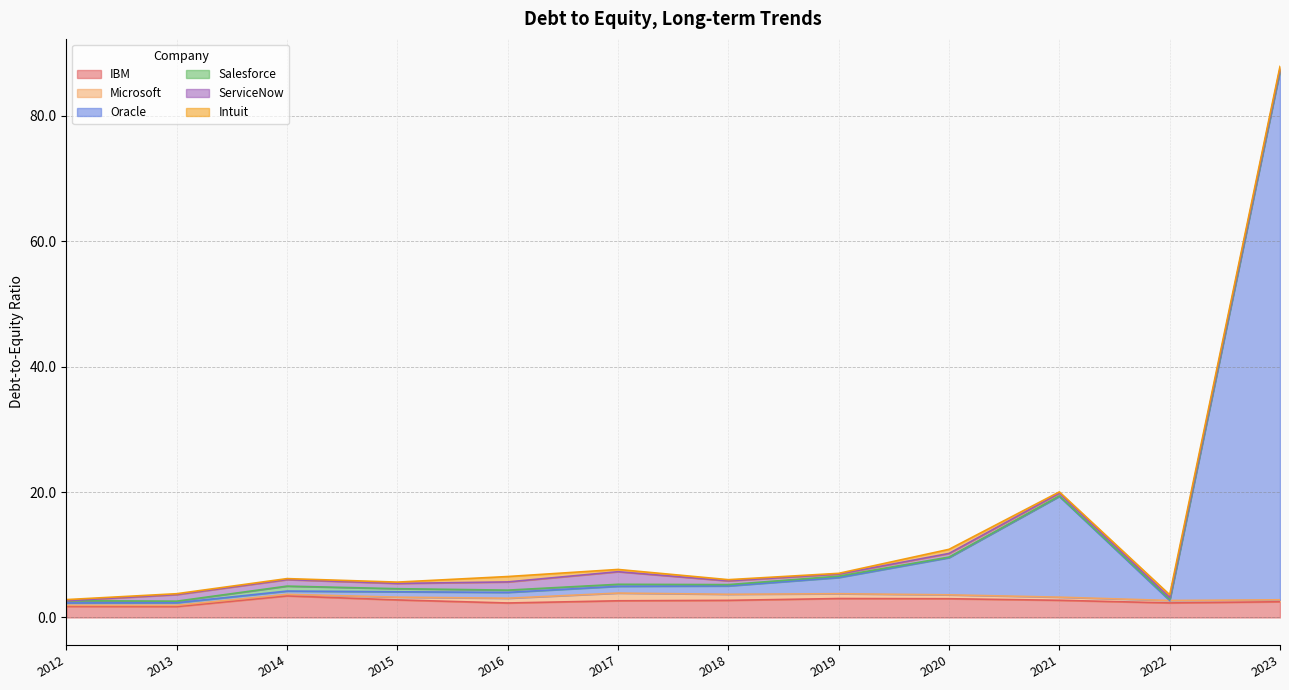

Which series has the largest total across all categories?

Oracle